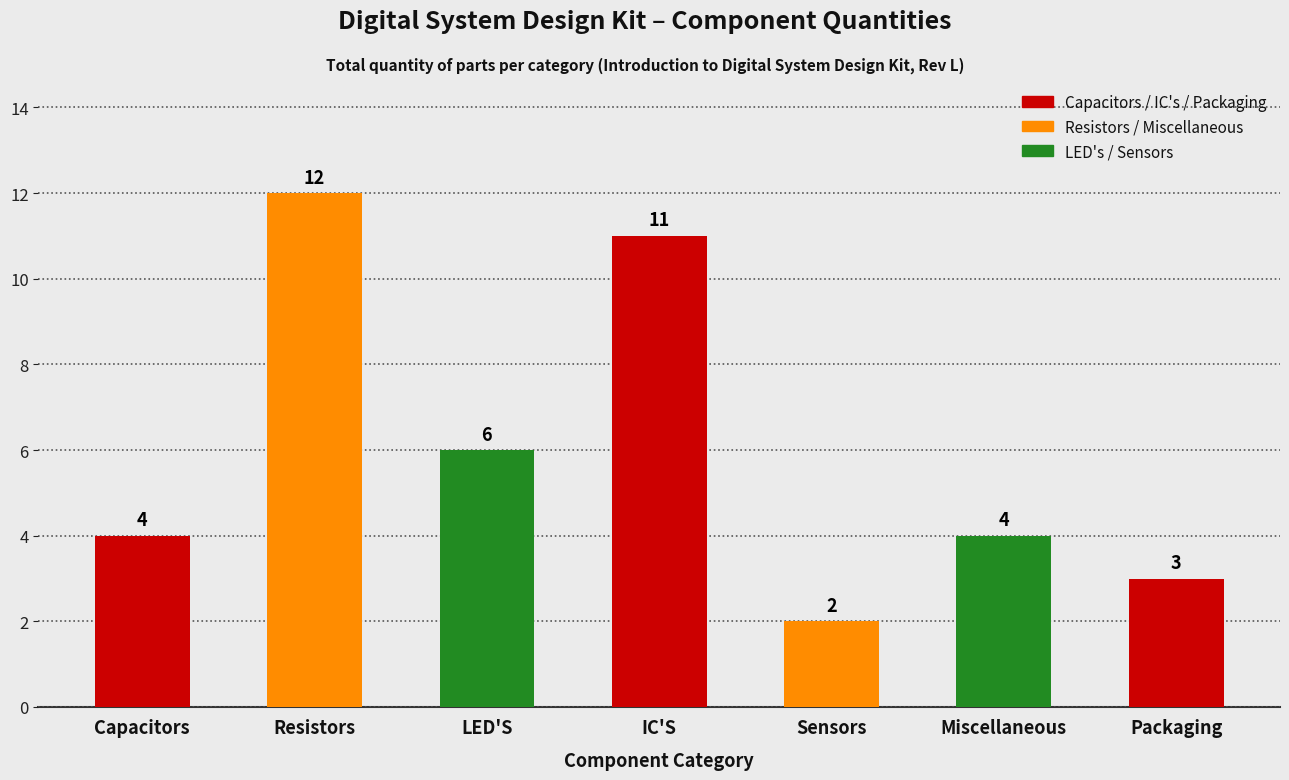

Approximately how many times larger is the value at IC'S compared to Sensors?

5.5